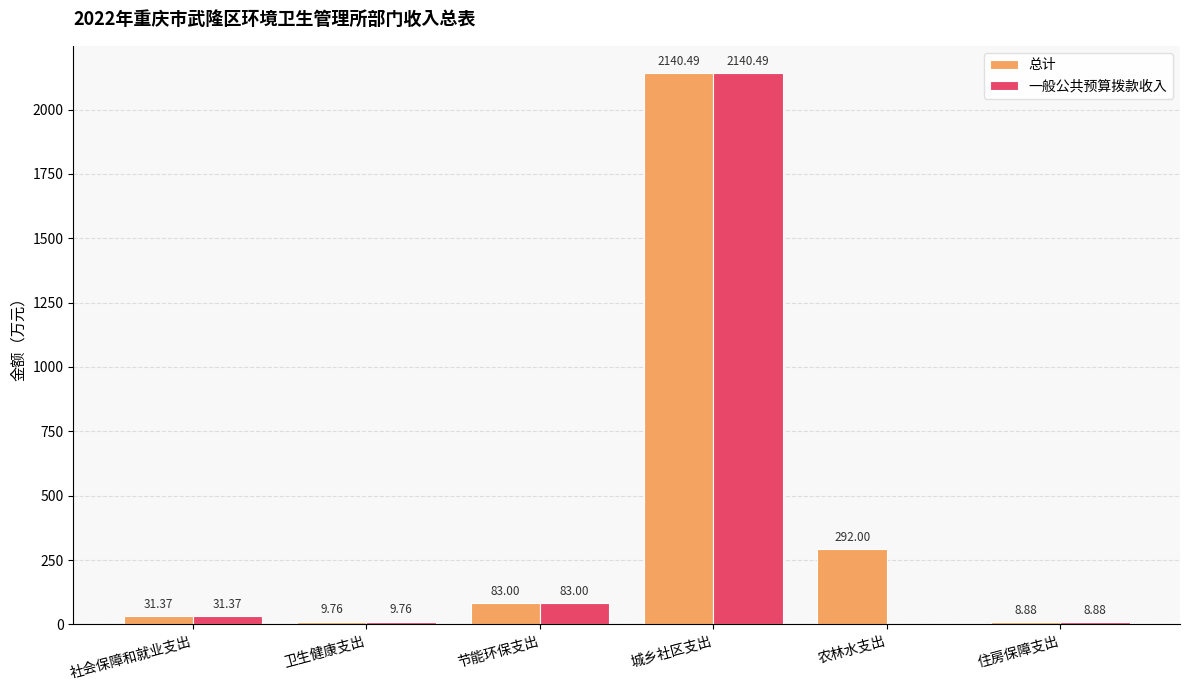

Where is 一般公共预算拨款收入 nearest to the value 1070?

节能环保支出